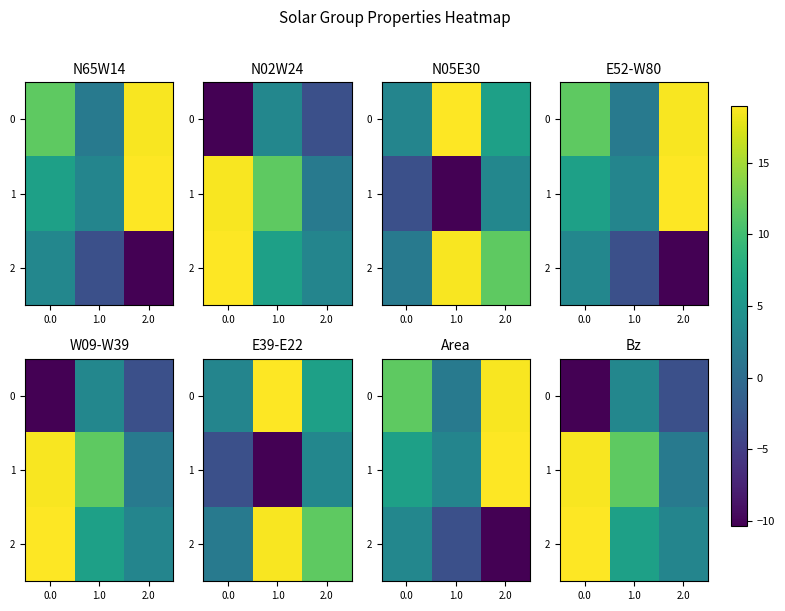

Which series changed the most between 1.0 and 2.0?

1